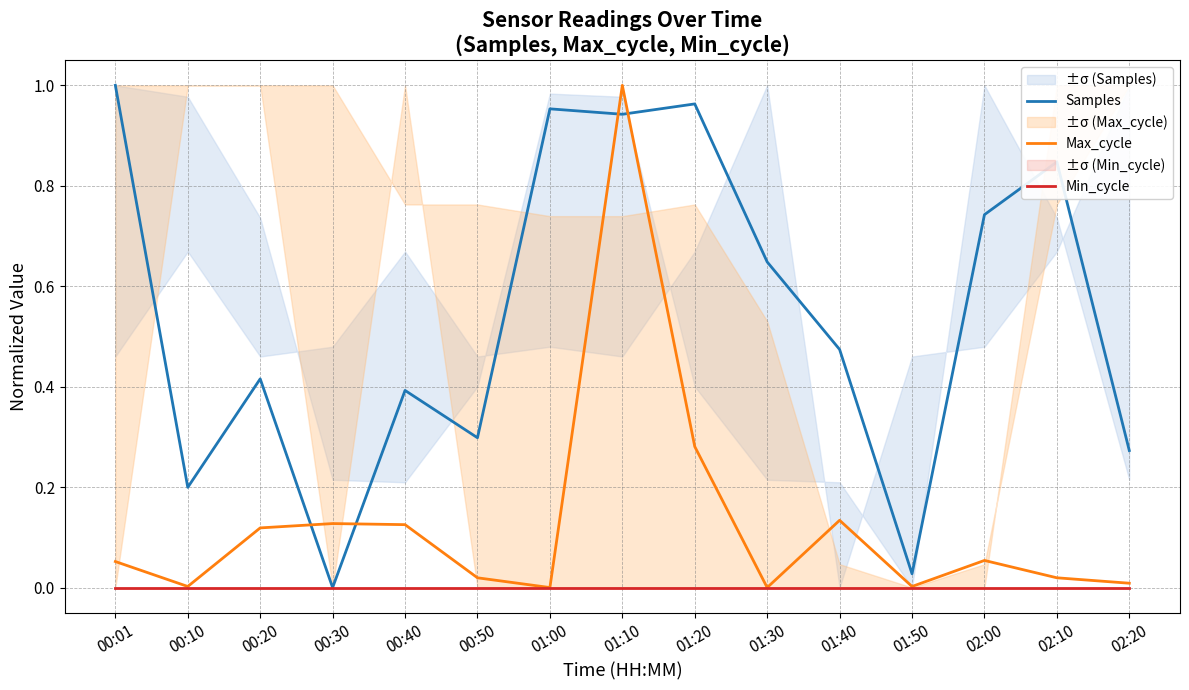

Rank the series by their maximum value, from lowest to highest.

Min_cycle, Samples, Max_cycle